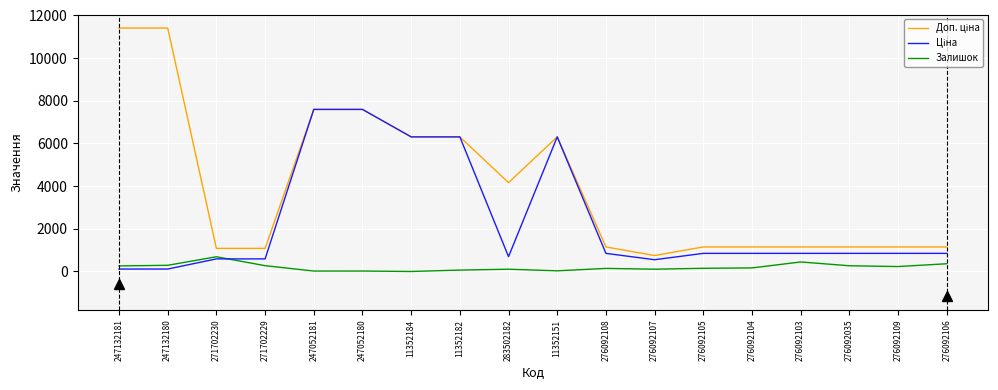

What is the total value across all series at 271702230?

2361.6